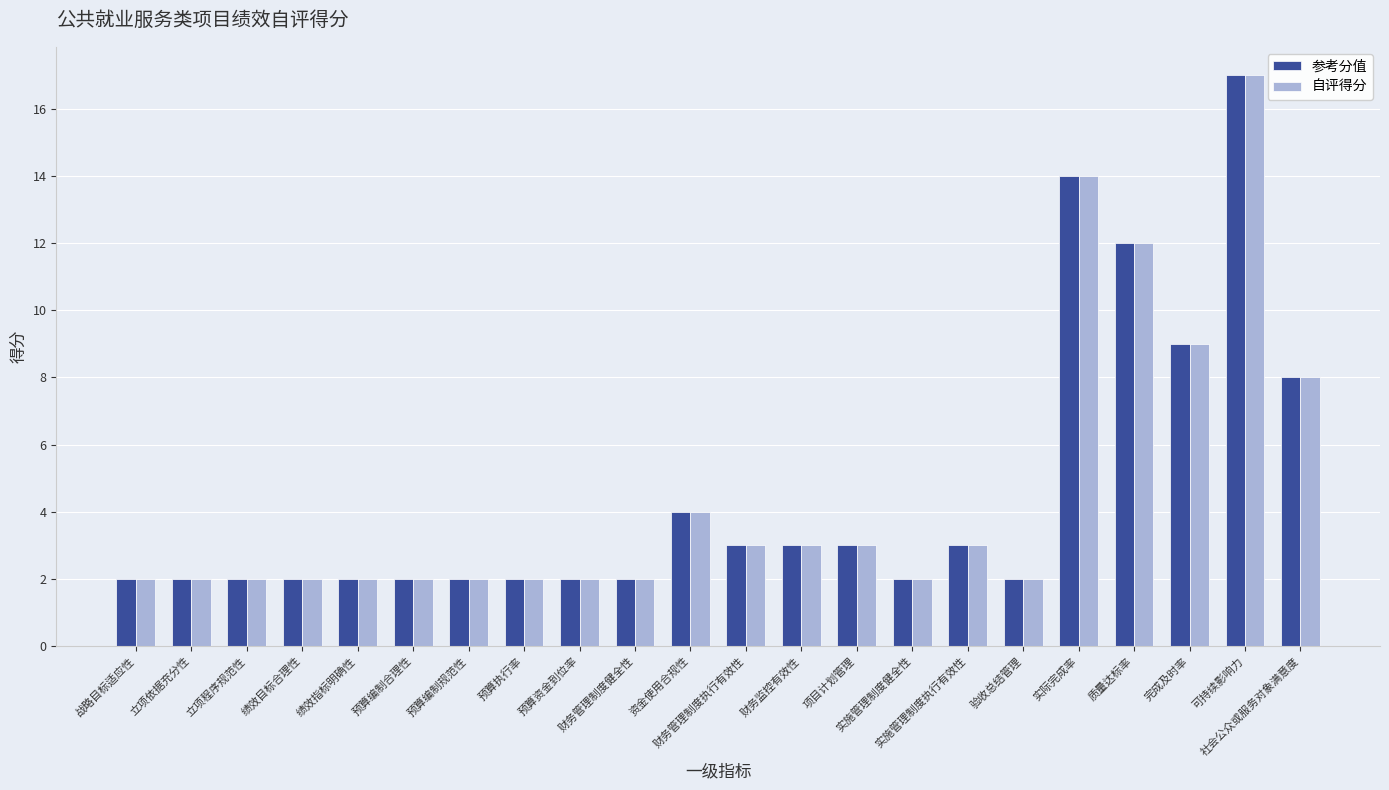

What is the maximum value shown in the chart?

17